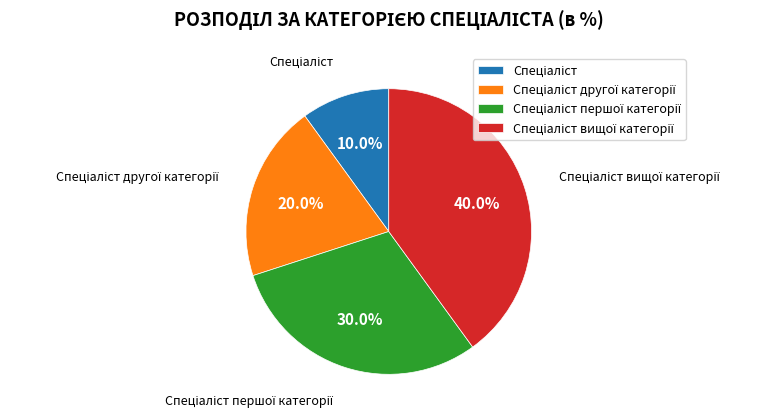

Is there any slice that represents more than half of the pie?

No